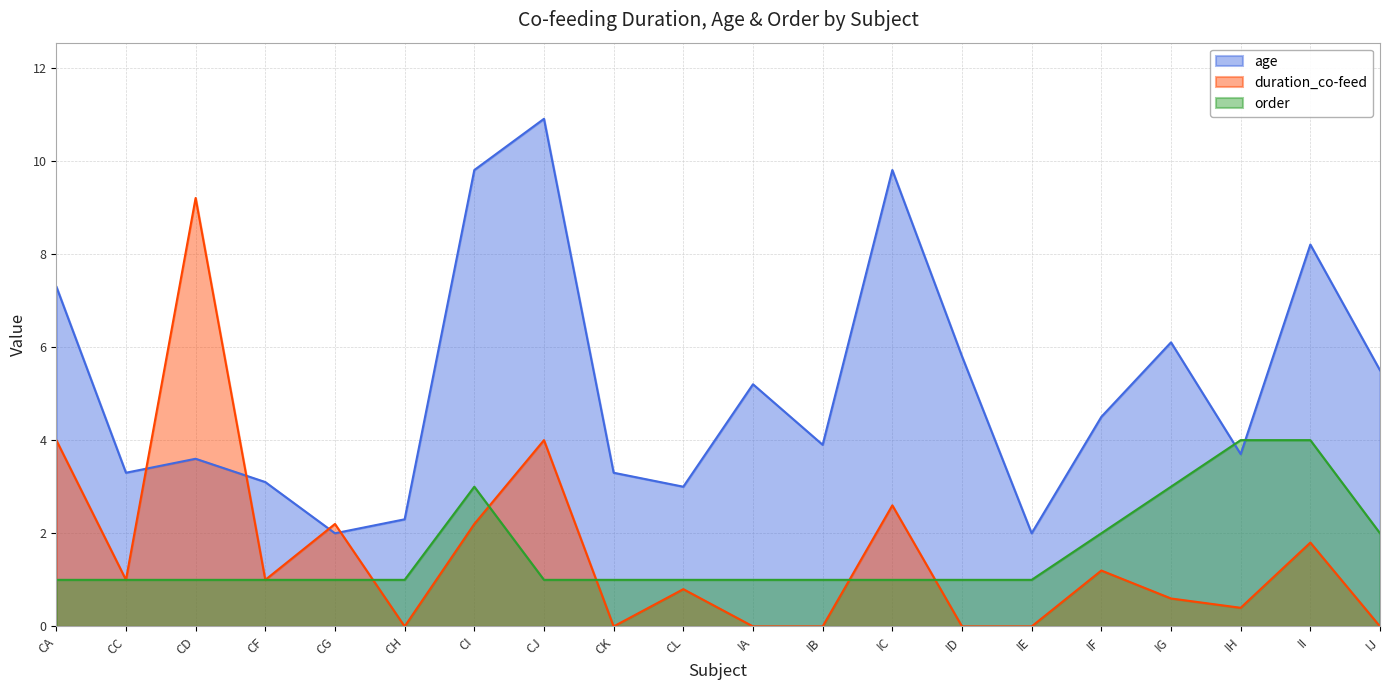

Rank the series at CH from highest to lowest value.

age, order, duration_co-feed